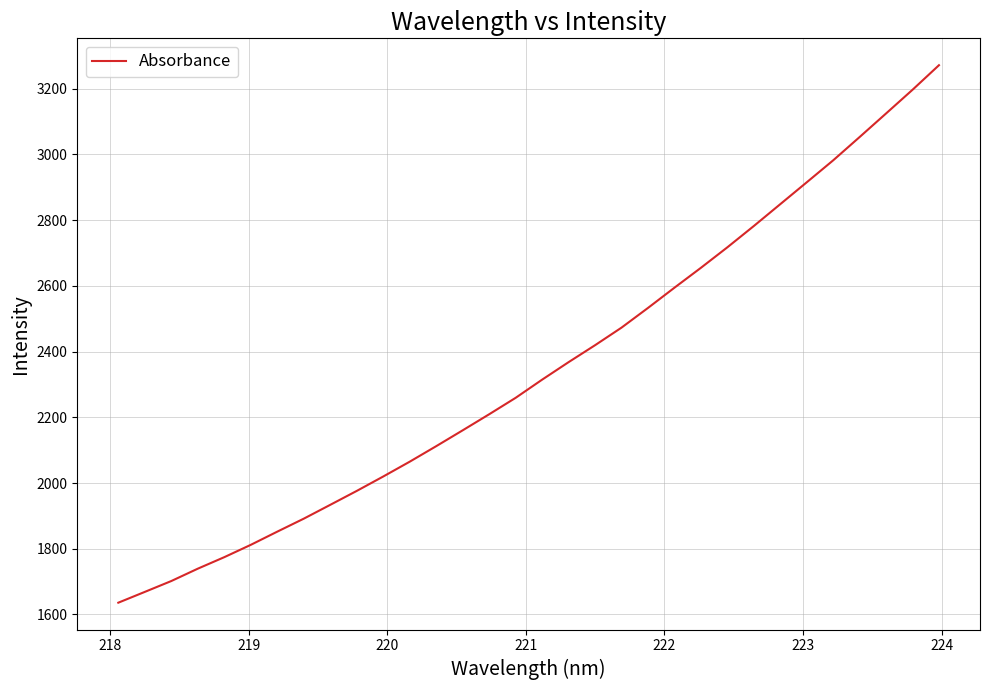

What is the greatest value displayed?

3271.8